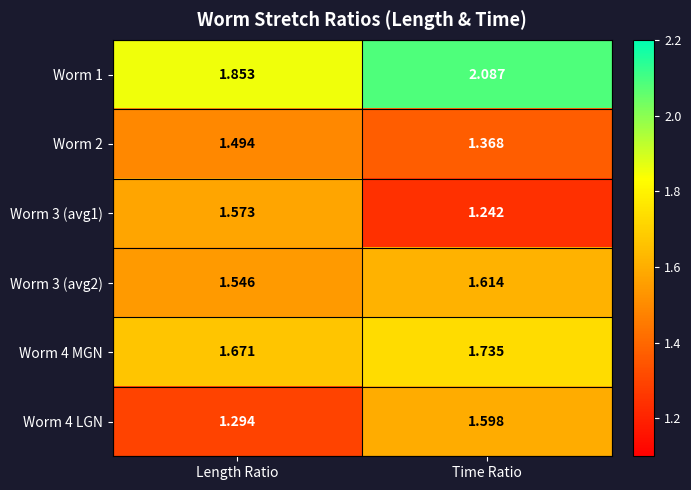

Where is Worm 4 MGN nearest to the value 1?

Length Ratio